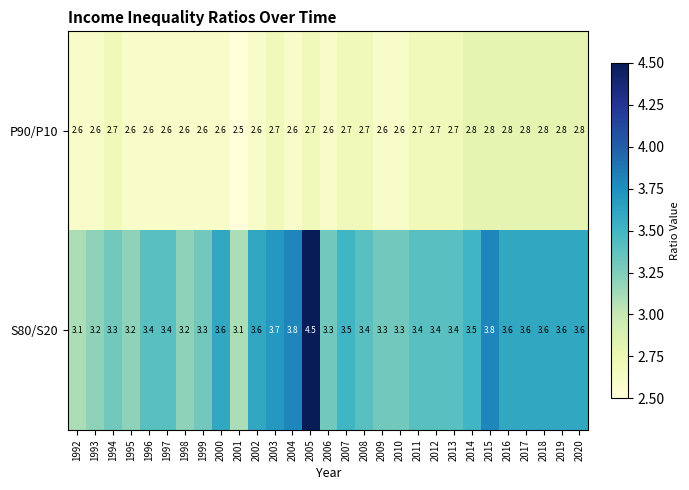

What value does the S80/S20 series have at 1994?

3.3